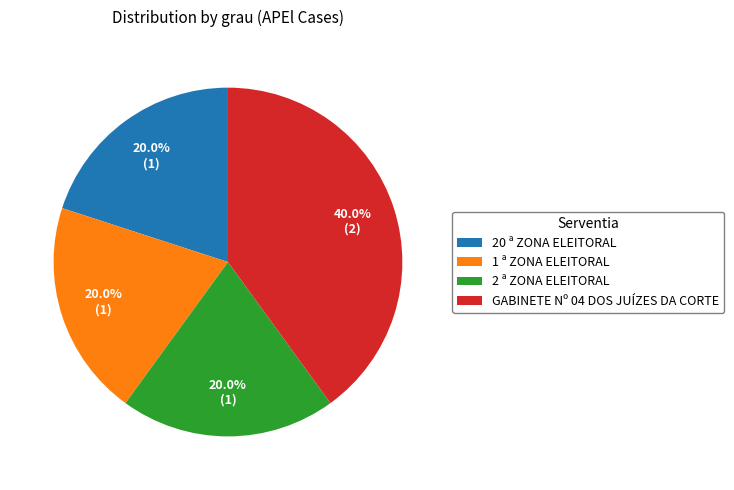

How many segments does this pie chart have?

4